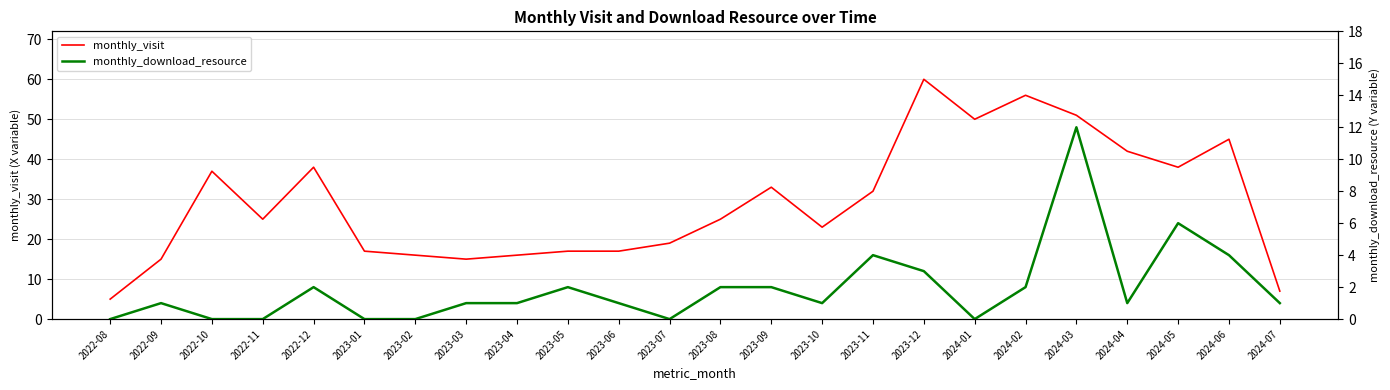

In monthly_download_resource, how many points are higher than both neighbors (excluding endpoints)?

6